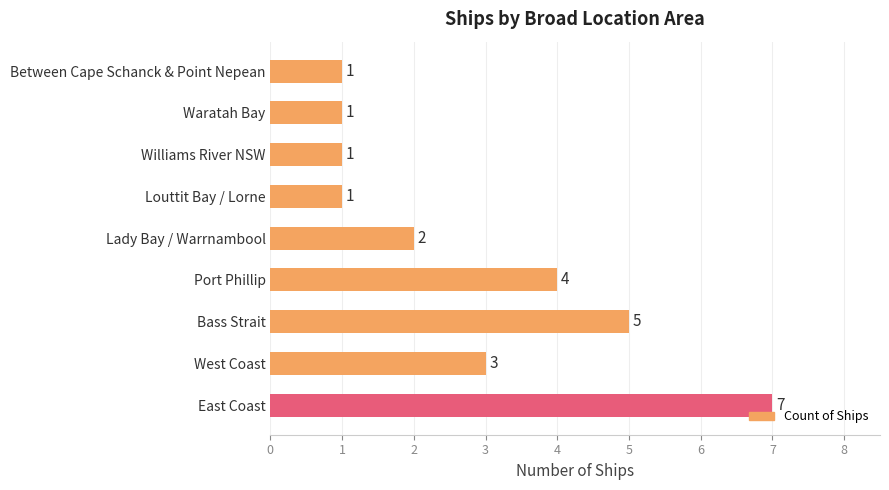

How many values are below 2?

4